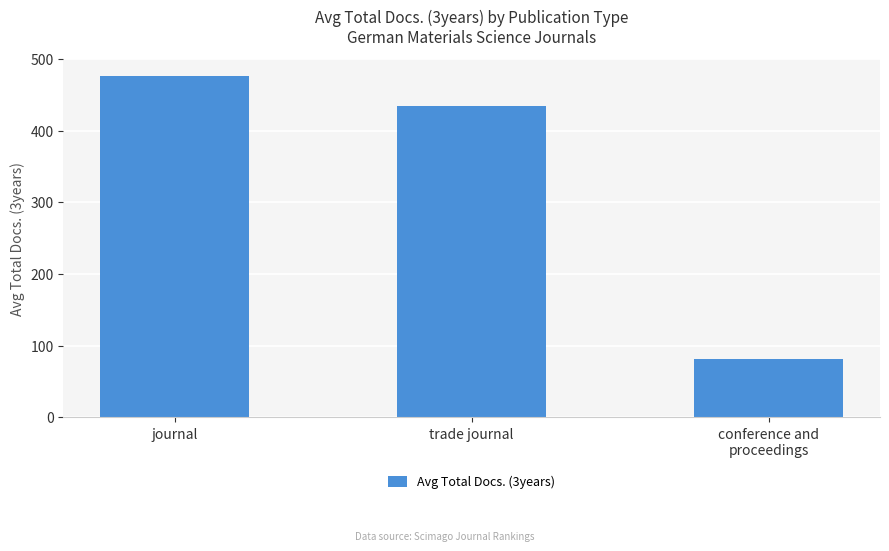

What is the label of the 1st bar from the left?

journal